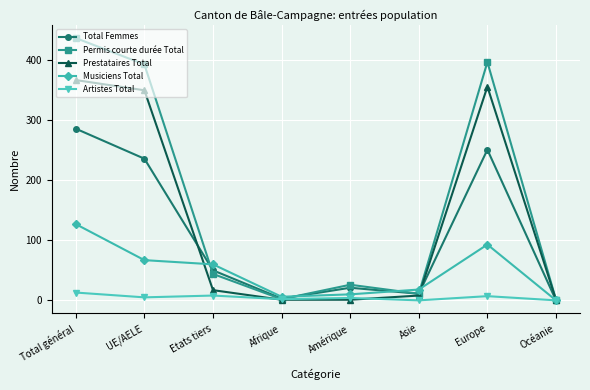

At how many categories does at least one series exceed 140?

3